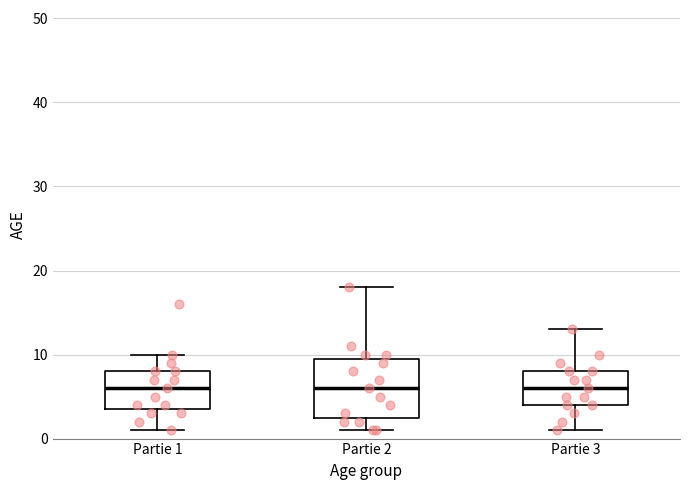

Reading left to right, read every box against the y-axis: the position of its median line, the range the box covers, and the ends of its whiskers. The values are not printed on the chart, so give them approximately, as read against the axis.

Partie 1: median 6, box 4 to 8, whiskers 1 to 10
Partie 2: median 6, box 3 to 10, whiskers 1 to 18
Partie 3: median 6, box 4 to 8, whiskers 1 to 13